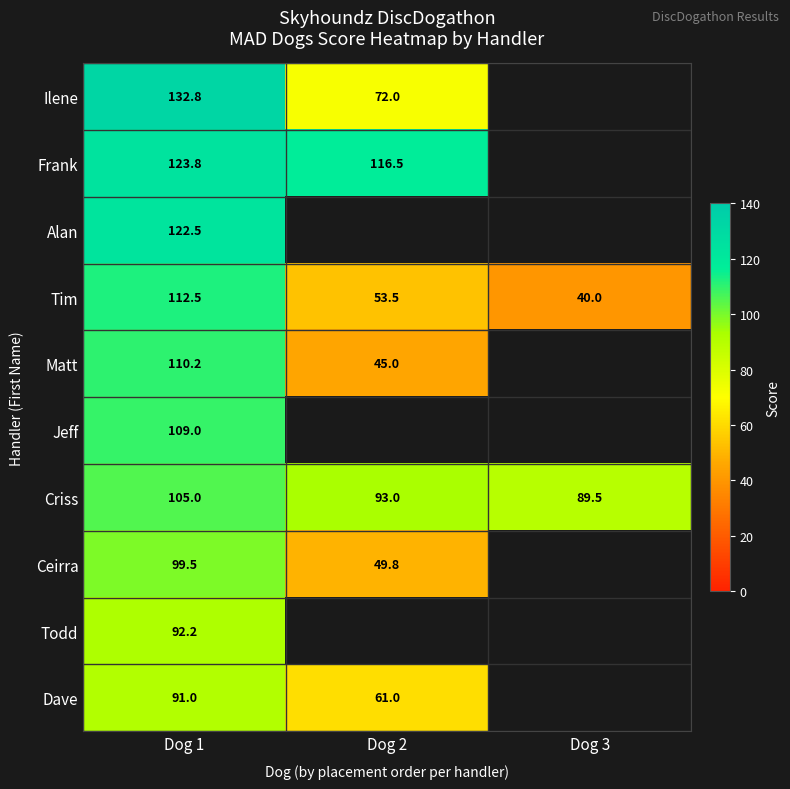

Count the number of categories in the chart.

3